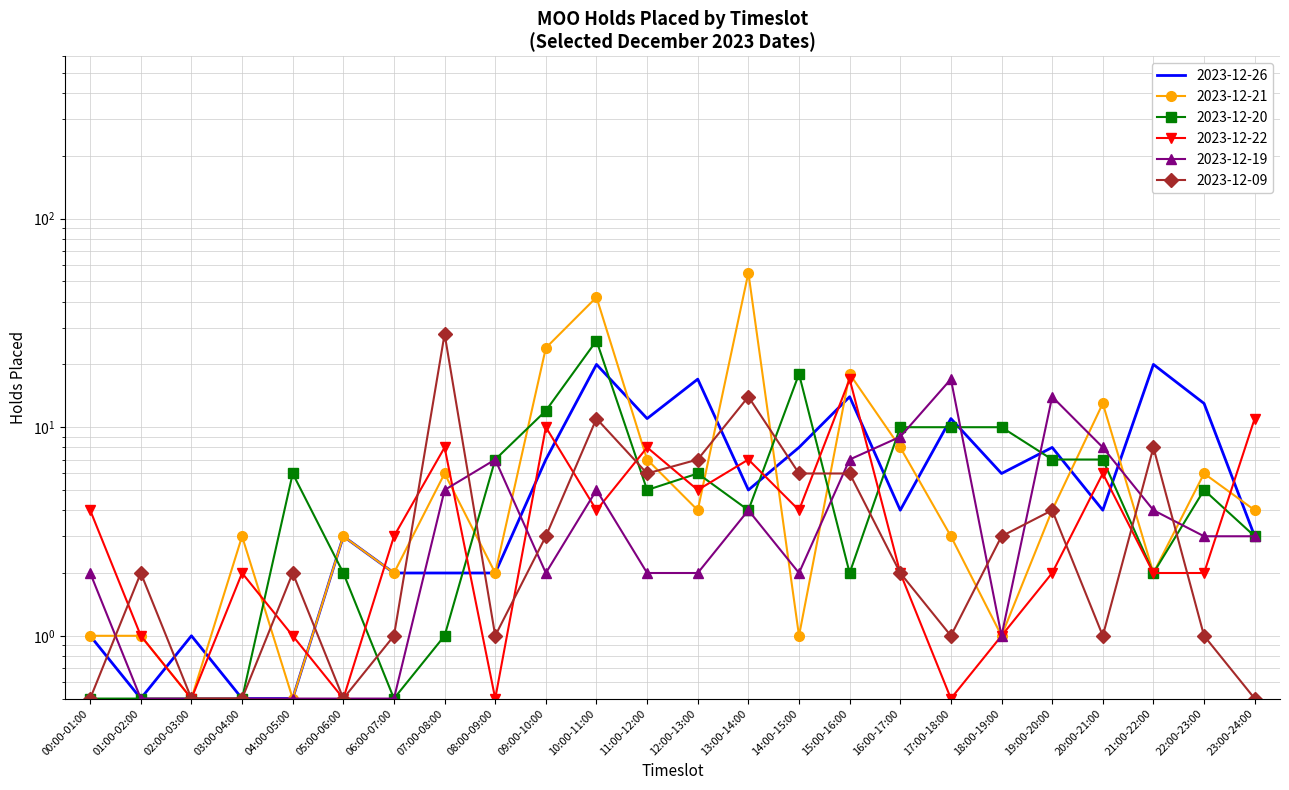

Which series changed the most between 04:00-05:00 and 10:00-11:00?

2023-12-21